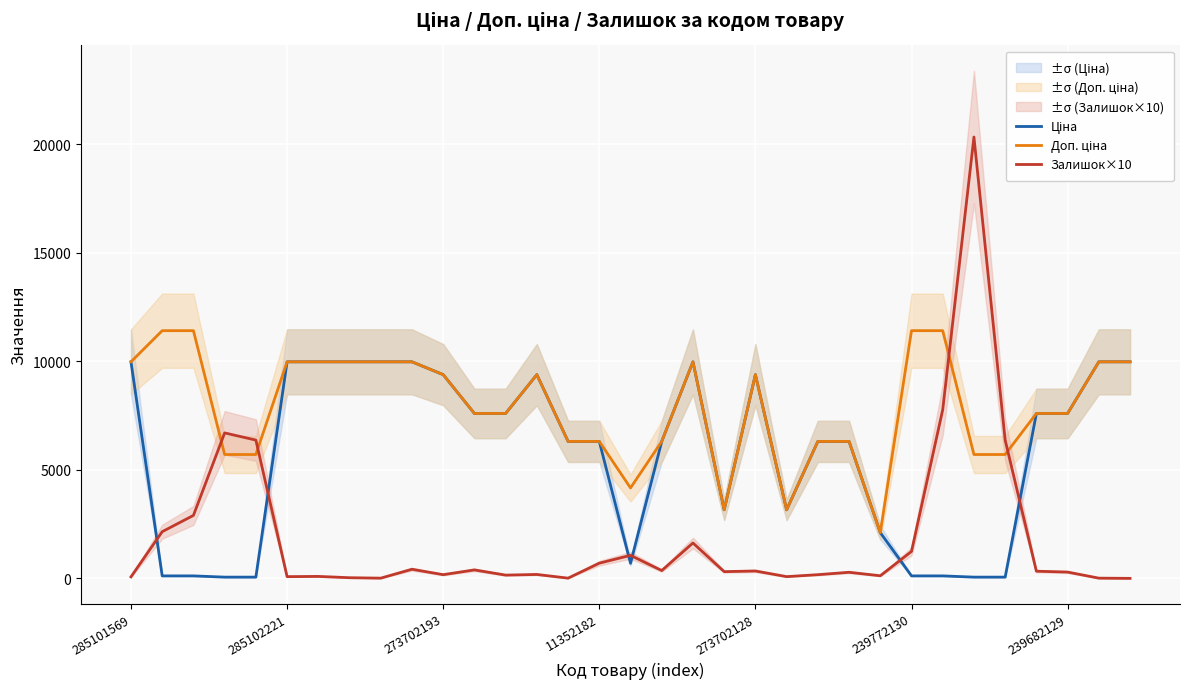

Rank the series by their maximum value, from lowest to highest.

Ціна, Доп. ціна, Залишок×10